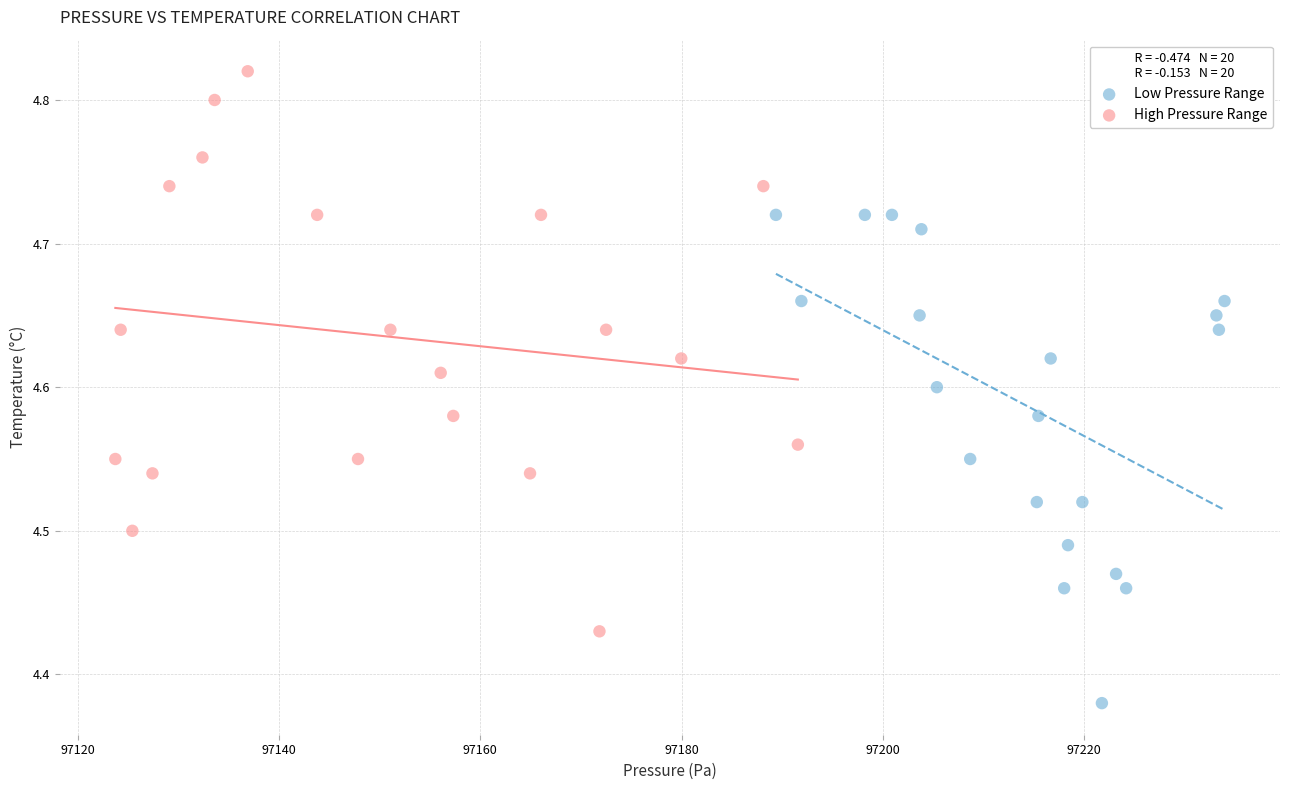

What are all the series names shown in the legend?

Low Pressure Range, High Pressure Range